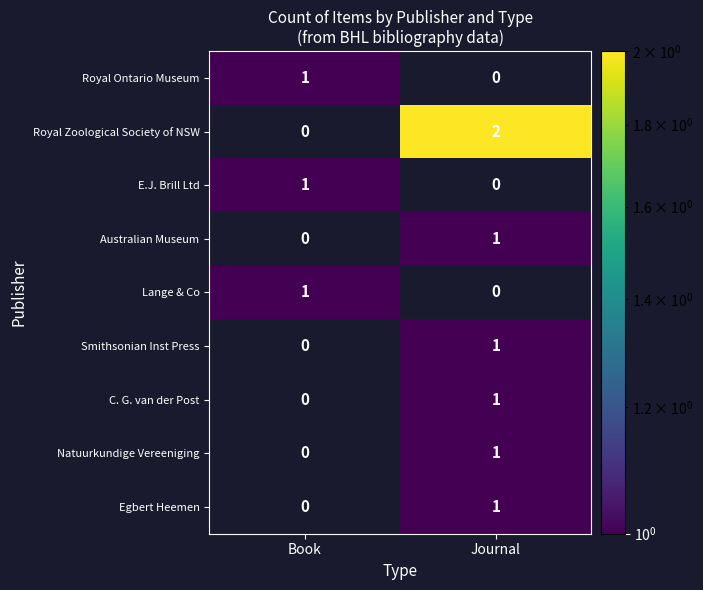

What is the greatest value displayed?

2